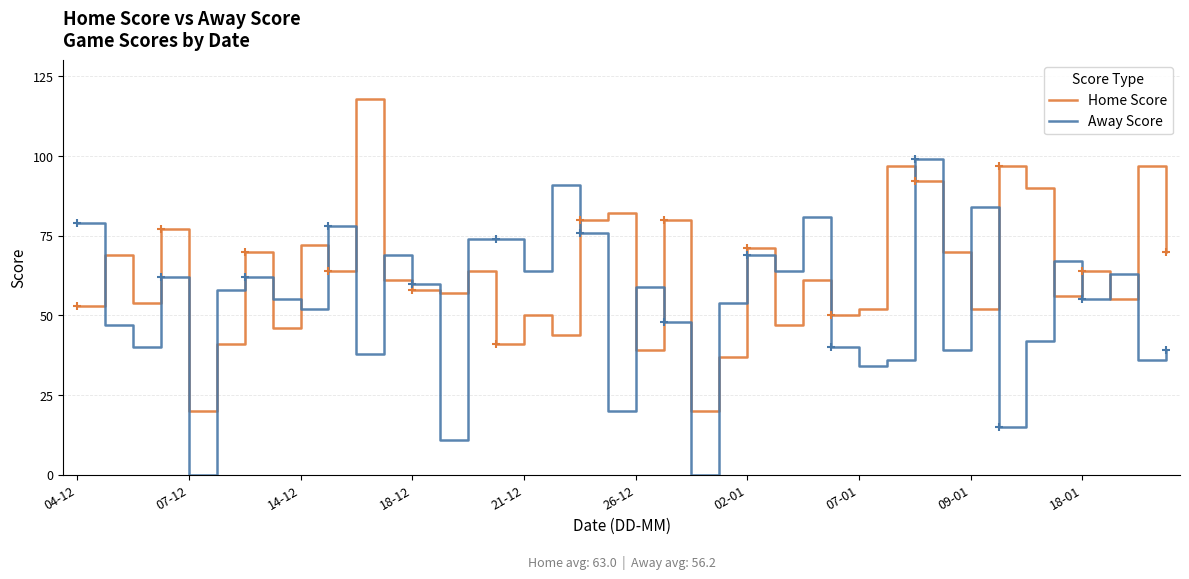

What is the greatest value displayed?

118